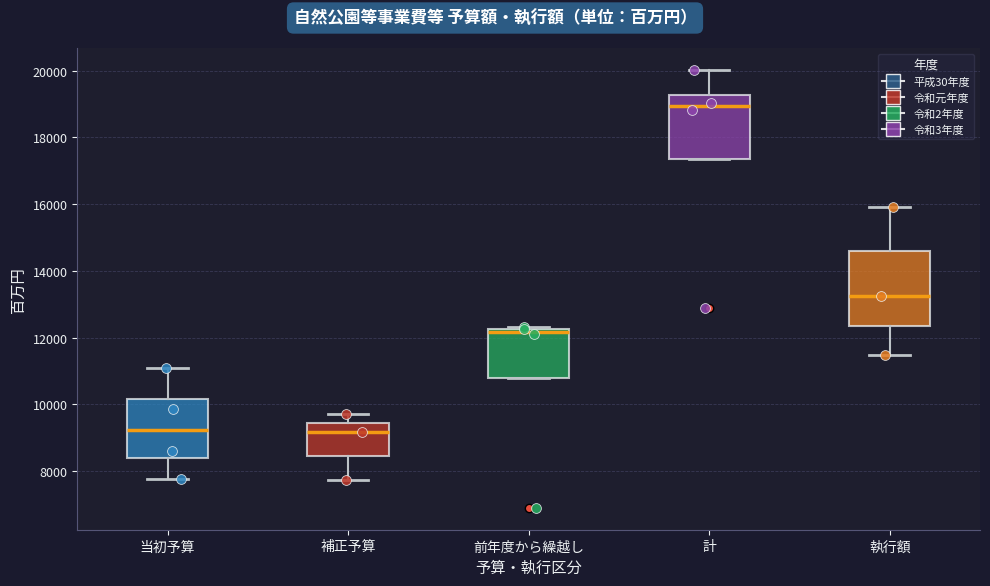

Reading left to right, read every box against the y-axis: the position of its median line, the range the box covers, and the ends of its whiskers. The values are not printed on the chart, so give them approximately, as read against the axis.

当初予算: median 9200, box 8400 to 10200, whiskers 7800 to 11000
補正予算: median 9200, box 8400 to 9400, whiskers 7800 to 9800
前年度から繰越し: median 12200 (just below the box's upper edge), box 10800 to 12200, whiskers 10800 to 12400
計: median 19000, box 17400 to 19200, whiskers 17400 to 20000
執行額: median 13200, box 12400 to 14600, whiskers 11400 to 16000